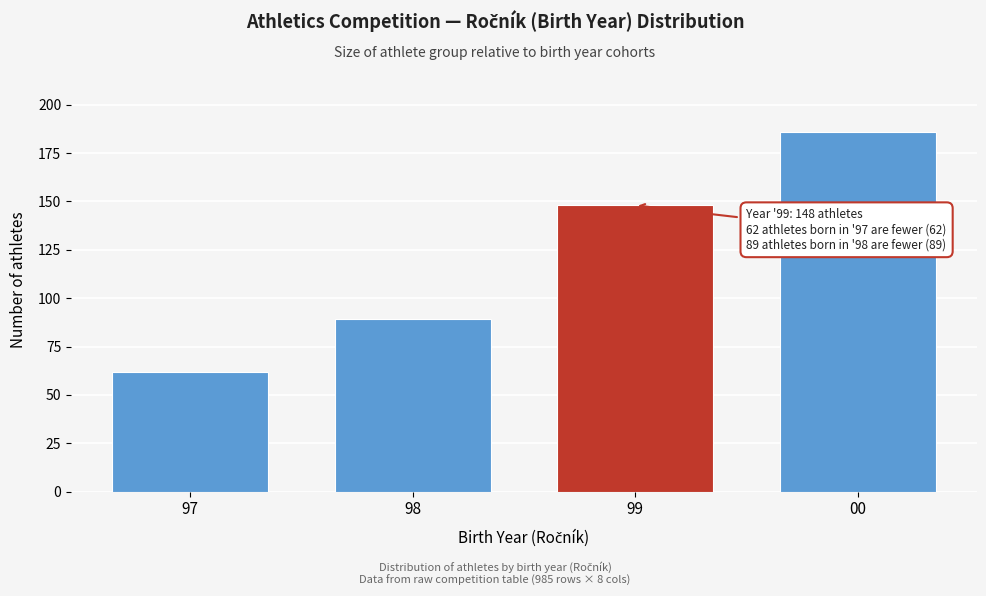

Reading left to right, list all the values displayed in this chart.

62	89	148	186